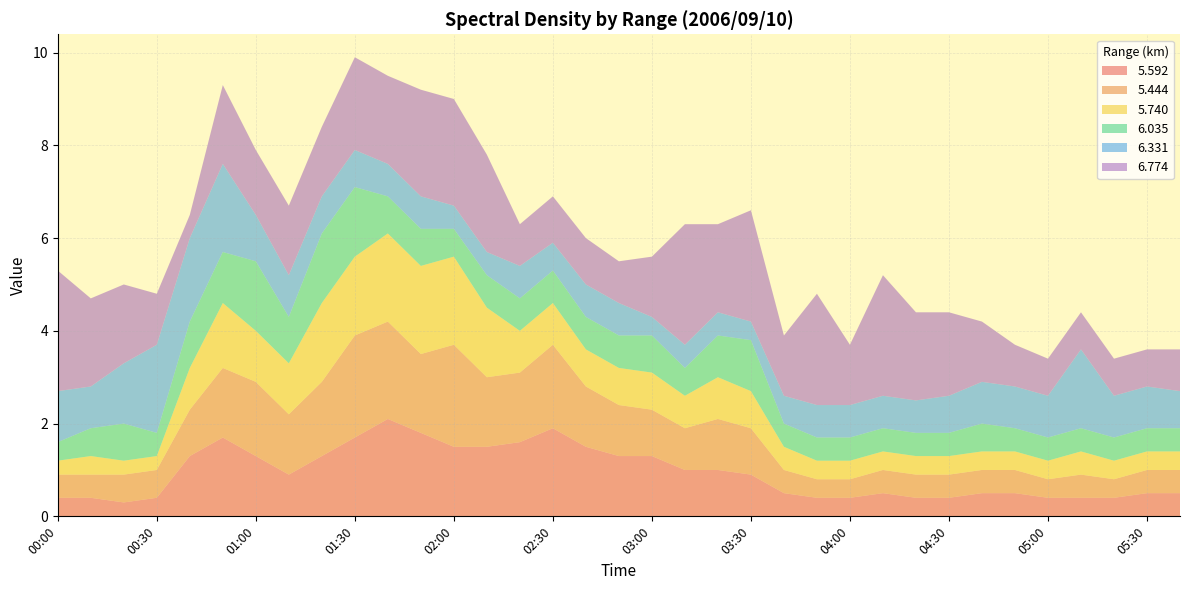

Reading left to right, extract all data points from this chart.

  5.592: 00:00=0.4	00:10=0.4	00:20=0.3	00:30=0.4	00:40=1.3	00:50=1.7	01:00=1.3	01:10=0.9	01:20=1.3	01:30=1.7	01:40=2.1	01:50=1.8	02:00=1.5	02:10=1.5	02:20=1.6	02:30=1.9	02:40=1.5	02:50=1.3	03:00=1.3	03:10=1.0	03:20=1.0	03:30=0.9	03:40=0.5	03:50=0.4	04:00=0.4	04:10=0.5	04:20=0.4	04:30=0.4	04:40=0.5	04:50=0.5	05:00=0.4	05:10=0.4	05:20=0.4	05:30=0.5	05:40=0.5
  5.444: 00:00=0.5	00:10=0.5	00:20=0.6	00:30=0.6	00:40=1.0	00:50=1.5	01:00=1.6	01:10=1.3	01:20=1.6	01:30=2.2	01:40=2.1	01:50=1.7	02:00=2.2	02:10=1.5	02:20=1.5	02:30=1.8	02:40=1.3	02:50=1.1	03:00=1.0	03:10=0.9	03:20=1.1	03:30=1.0	03:40=0.5	03:50=0.4	04:00=0.4	04:10=0.5	04:20=0.5	04:30=0.5	04:40=0.5	04:50=0.5	05:00=0.4	05:10=0.5	05:20=0.4	05:30=0.5	05:40=0.5
  5.740: 00:00=0.3	00:10=0.4	00:20=0.3	00:30=0.3	00:40=0.9	00:50=1.4	01:00=1.1	01:10=1.1	01:20=1.7	01:30=1.7	01:40=1.9	01:50=1.9	02:00=1.9	02:10=1.5	02:20=0.9	02:30=0.9	02:40=0.8	02:50=0.8	03:00=0.8	03:10=0.7	03:20=0.9	03:30=0.8	03:40=0.5	03:50=0.4	04:00=0.4	04:10=0.4	04:20=0.4	04:30=0.4	04:40=0.4	04:50=0.4	05:00=0.4	05:10=0.5	05:20=0.4	05:30=0.4	05:40=0.4
  6.035: 00:00=0.4	00:10=0.6	00:20=0.8	00:30=0.5	00:40=1.0	00:50=1.1	01:00=1.5	01:10=1.0	01:20=1.5	01:30=1.5	01:40=0.8	01:50=0.8	02:00=0.6	02:10=0.7	02:20=0.7	02:30=0.7	02:40=0.7	02:50=0.7	03:00=0.8	03:10=0.6	03:20=0.9	03:30=1.1	03:40=0.5	03:50=0.5	04:00=0.5	04:10=0.5	04:20=0.5	04:30=0.5	04:40=0.6	04:50=0.5	05:00=0.5	05:10=0.5	05:20=0.5	05:30=0.5	05:40=0.5
  6.331: 00:00=1.1	00:10=0.9	00:20=1.3	00:30=1.9	00:40=1.8	00:50=1.9	01:00=1.0	01:10=0.9	01:20=0.8	01:30=0.8	01:40=0.7	01:50=0.7	02:00=0.5	02:10=0.5	02:20=0.7	02:30=0.6	02:40=0.7	02:50=0.7	03:00=0.4	03:10=0.5	03:20=0.5	03:30=0.4	03:40=0.6	03:50=0.7	04:00=0.7	04:10=0.7	04:20=0.7	04:30=0.8	04:40=0.9	04:50=0.9	05:00=0.9	05:10=1.7	05:20=0.9	05:30=0.9	05:40=0.8
  6.774: 00:00=2.6	00:10=1.9	00:20=1.7	00:30=1.1	00:40=0.5	00:50=1.7	01:00=1.4	01:10=1.5	01:20=1.5	01:30=2.0	01:40=1.9	01:50=2.3	02:00=2.3	02:10=2.1	02:20=0.9	02:30=1.0	02:40=1.0	02:50=0.9	03:00=1.3	03:10=2.6	03:20=1.9	03:30=2.4	03:40=1.3	03:50=2.4	04:00=1.3	04:10=2.6	04:20=1.9	04:30=1.8	04:40=1.3	04:50=0.9	05:00=0.8	05:10=0.8	05:20=0.8	05:30=0.8	05:40=0.9